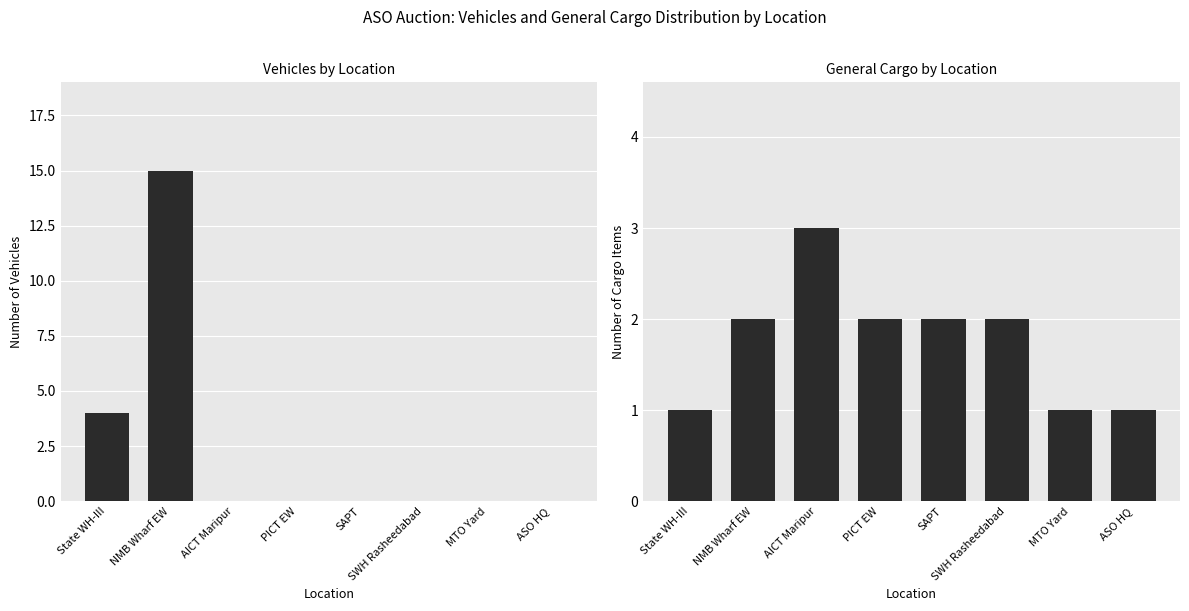

What is the approximate value of Vehicles at State WH-III?

4